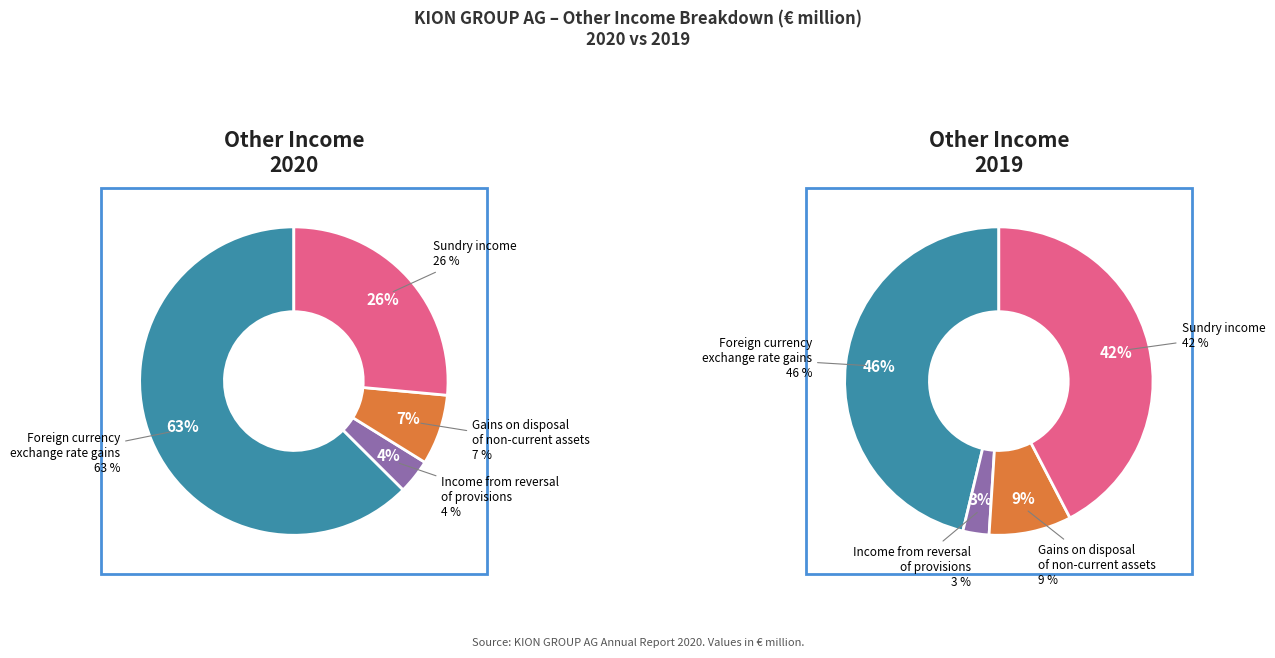

To the nearest percent, what percentage of the pie is Sundry income?

42%